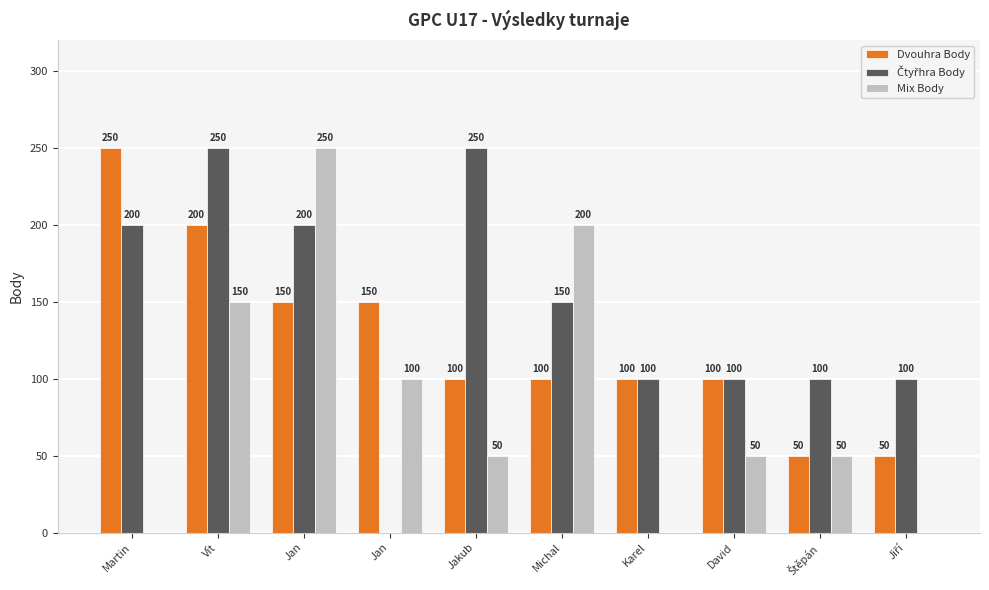

What is the difference between the highest and lowest values at Martin?

250